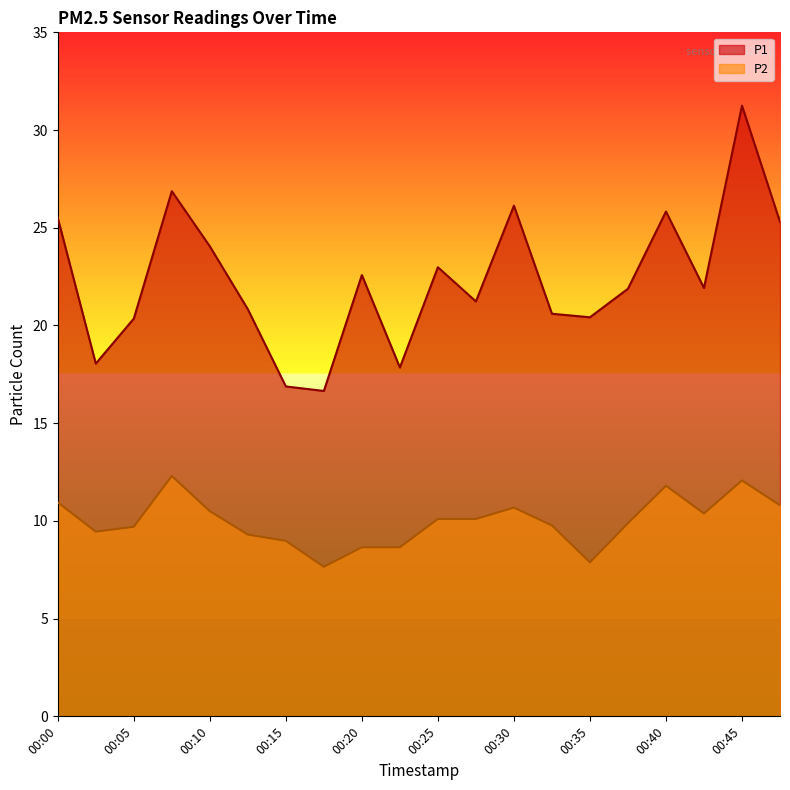

At which category does P2 reach its first local peak?

00:08